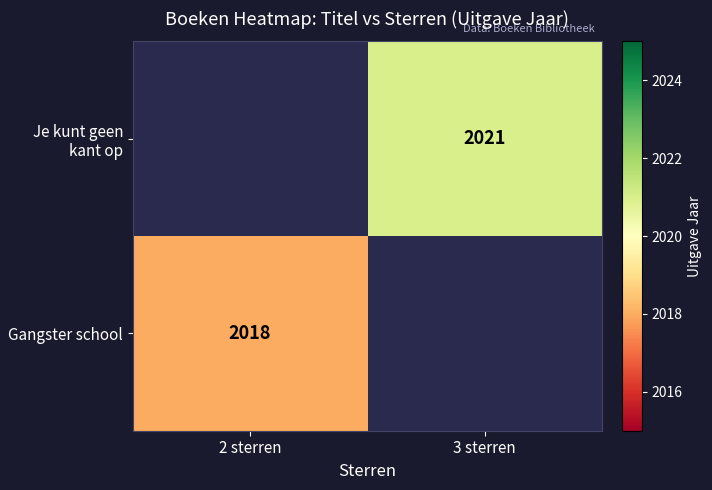

True or false: Gangster school has a value of 2968 at 2 sterren.

False